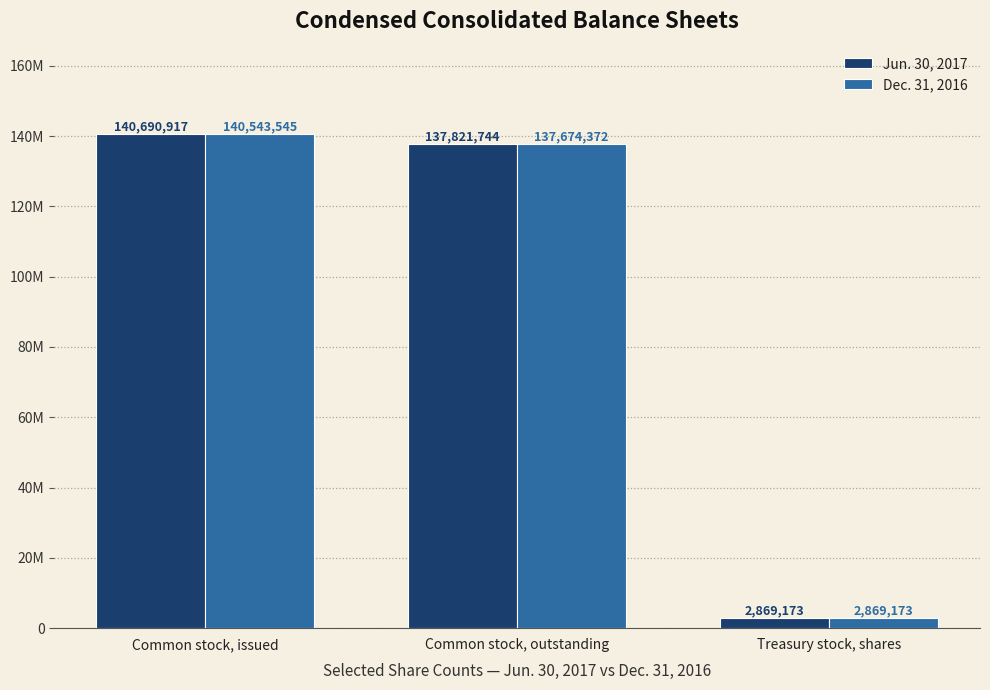

At which category does the chart reach its peak across all series?

Common stock, issued